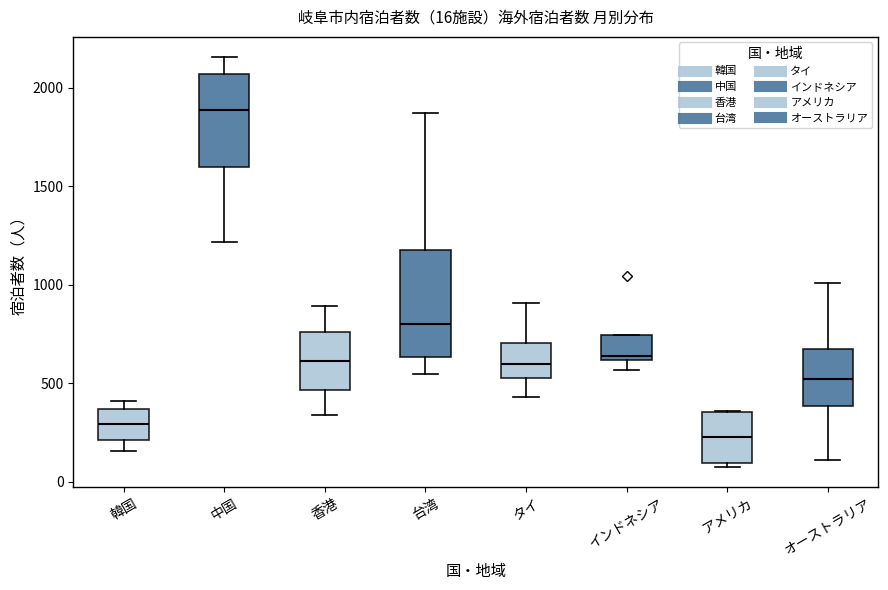

Which box has the highest median line?

中国